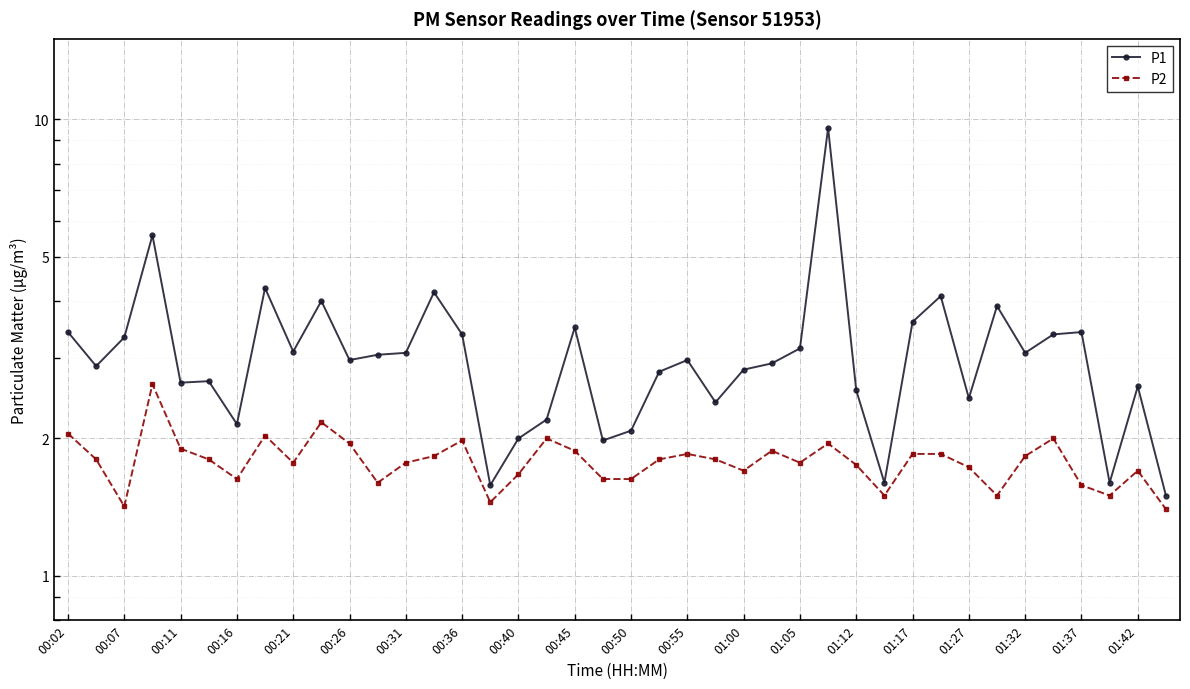

The value of P2 at 01:00 is 1.7. True or false?

True